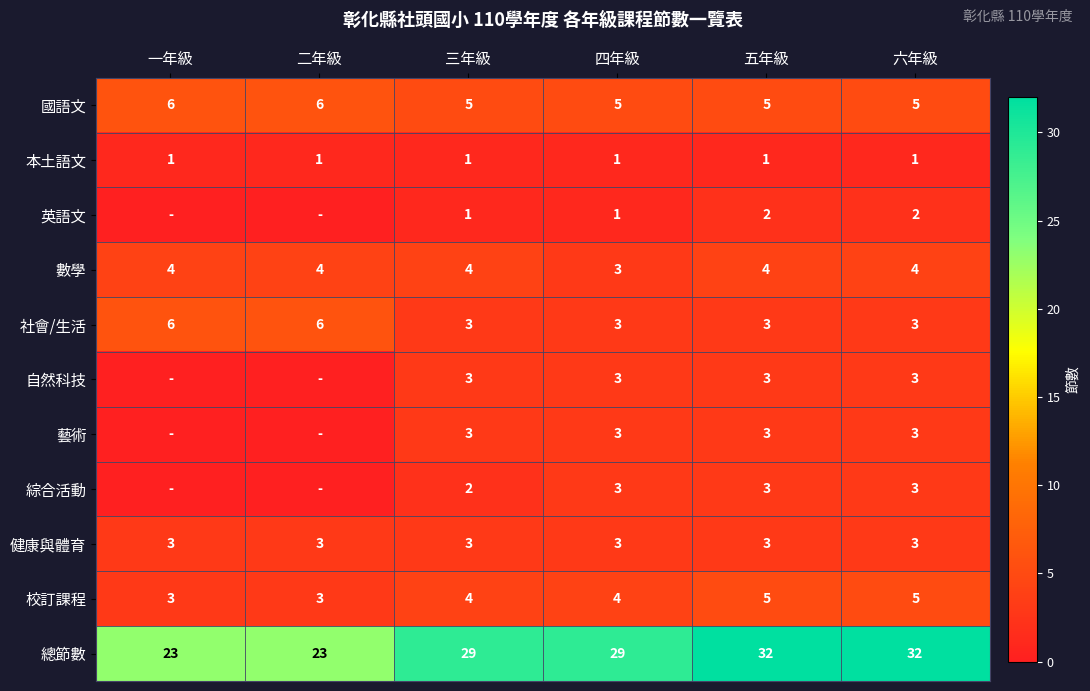

Is the value of 自然科技 at 五年級 greater than the value of 國語文 at 四年級?

No